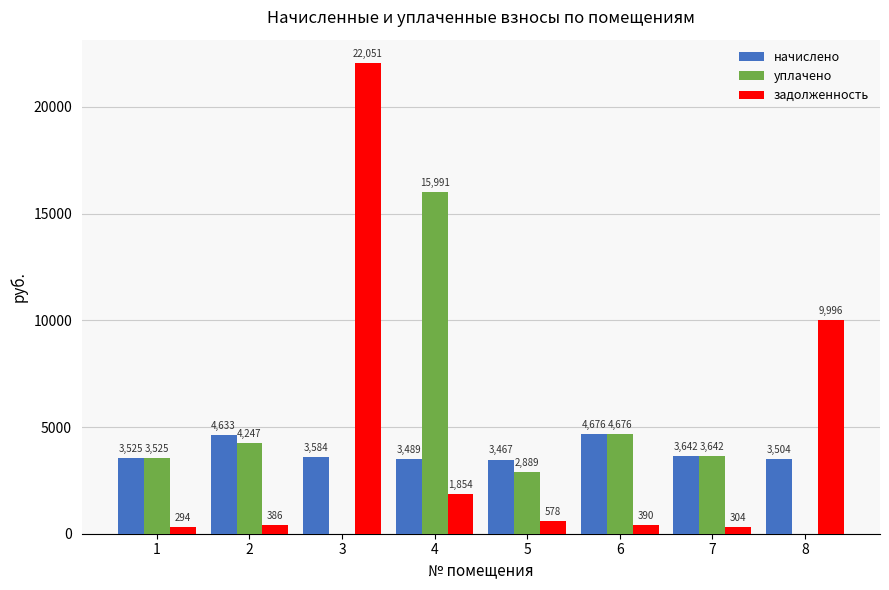

Count the number of data series in this chart.

3